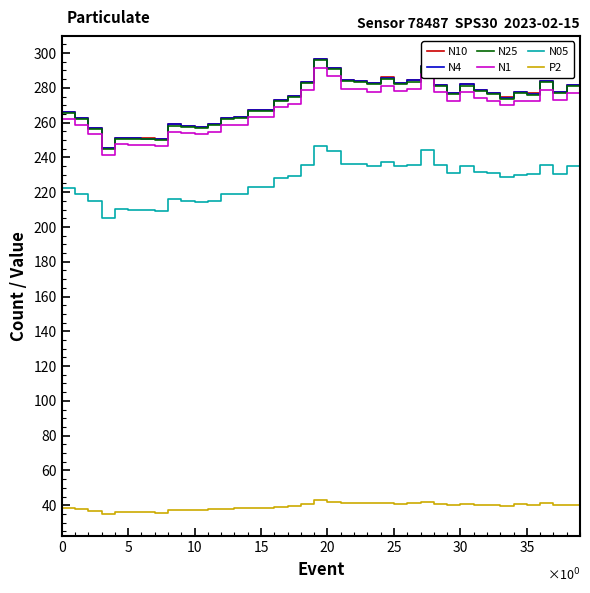

True or false: N10 and N1 cross at least once.

False